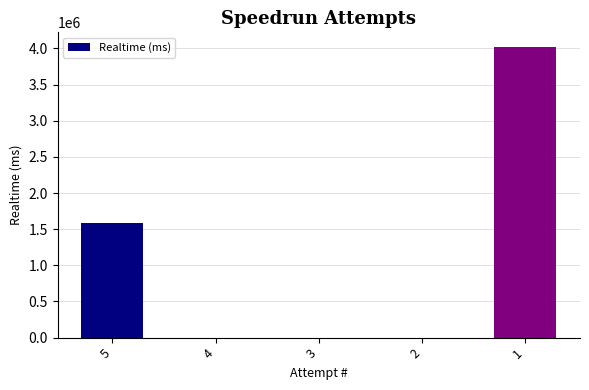

The value at 5 is 1591628. True or false?

True